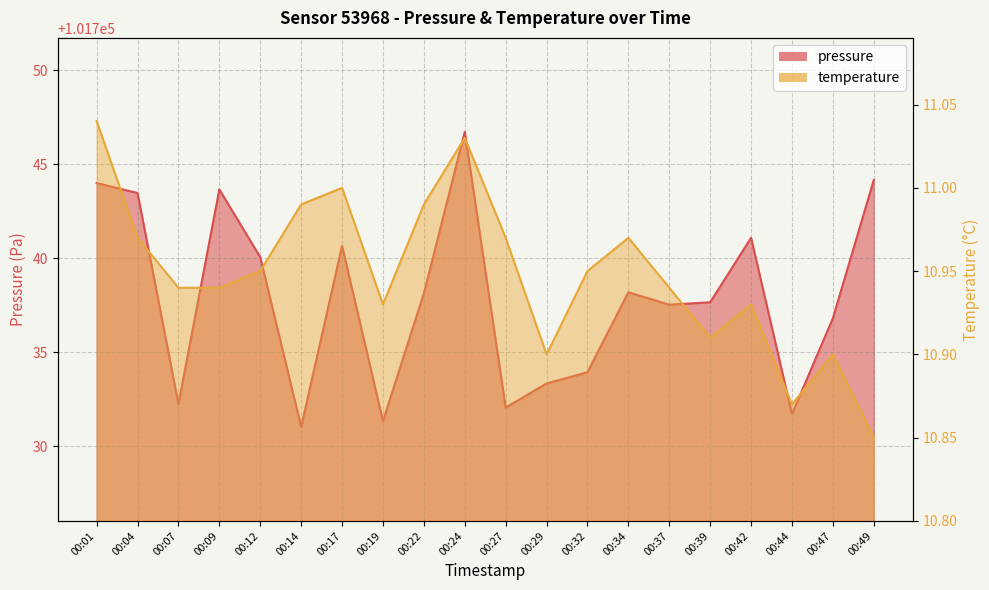

What is the sum of all pressure values?

2034757.8